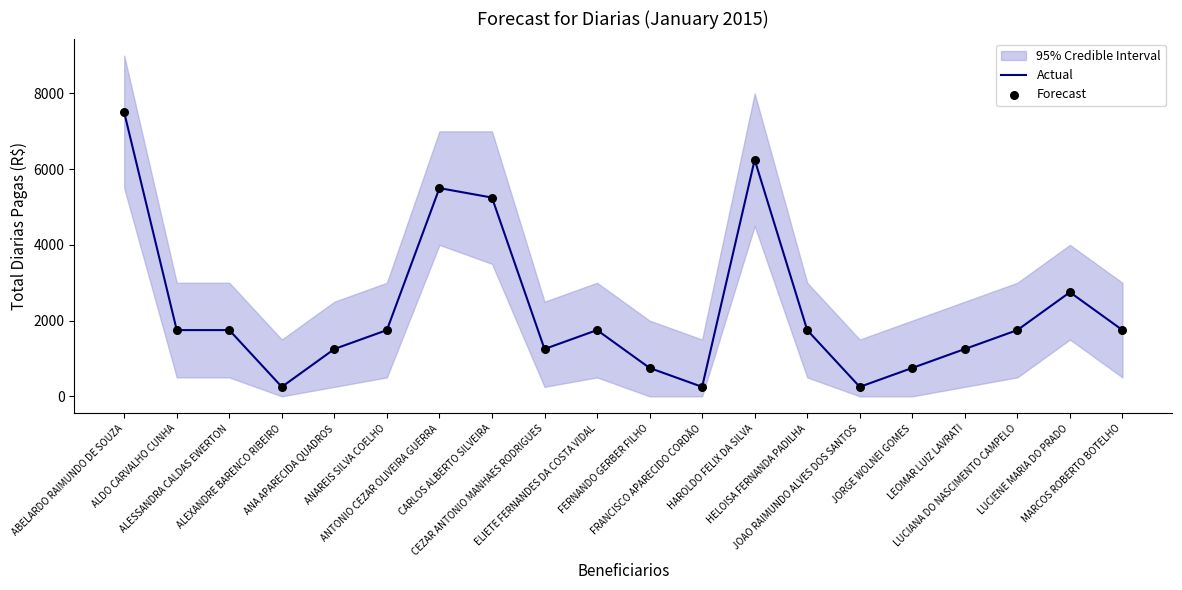

What are all the series names shown in the legend?

Actual, Forecast